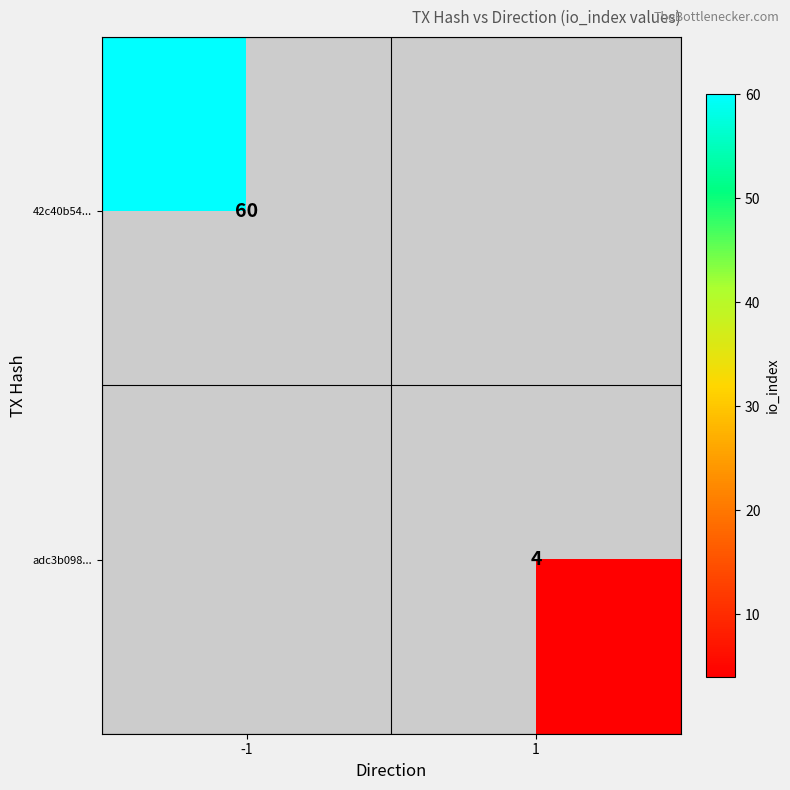

True or false: 42c40b54... has a value of 60 at -1.

True